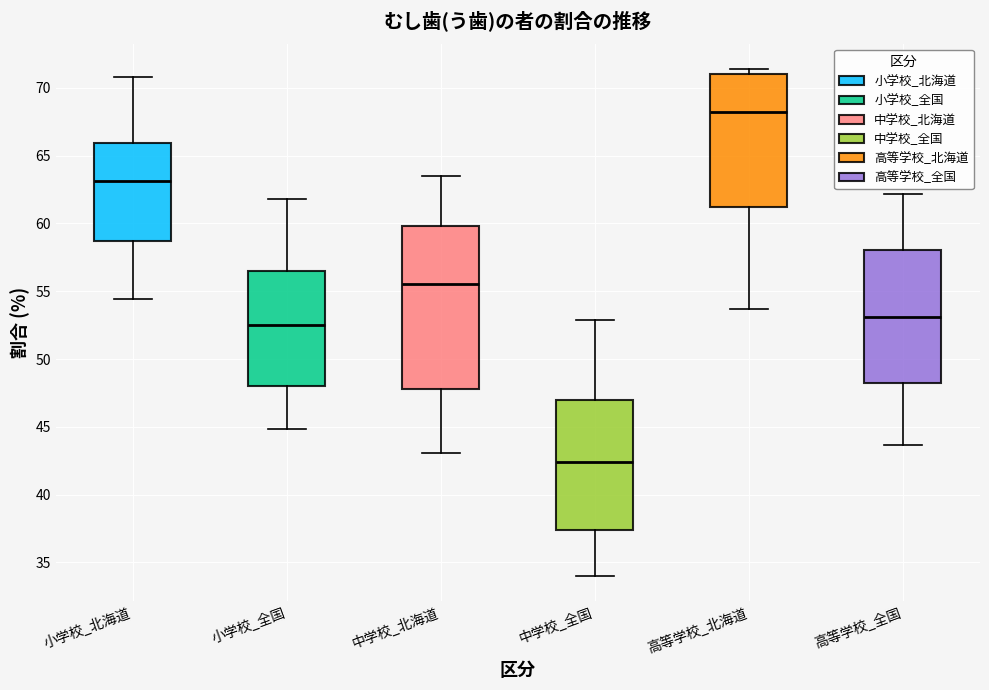

Reading left to right, read every box against the y-axis: the position of its median line, the range the box covers, and the ends of its whiskers. The values are not printed on the chart, so give them approximately, as read against the axis.

小学校_北海道: median 63.0, box 58.5 to 66.0, whiskers 54.5 to 71.0
小学校_全国: median 52.5, box 48.0 to 56.5, whiskers 45.0 to 62.0
中学校_北海道: median 55.5, box 48.0 to 60.0, whiskers 43.0 to 63.5
中学校_全国: median 42.5, box 37.5 to 47.0, whiskers 34.0 to 53.0
高等学校_北海道: median 68.0, box 61.5 to 71.0, whiskers 53.5 to 71.5
高等学校_全国: median 53.0, box 48.0 to 58.0, whiskers 43.5 to 62.0